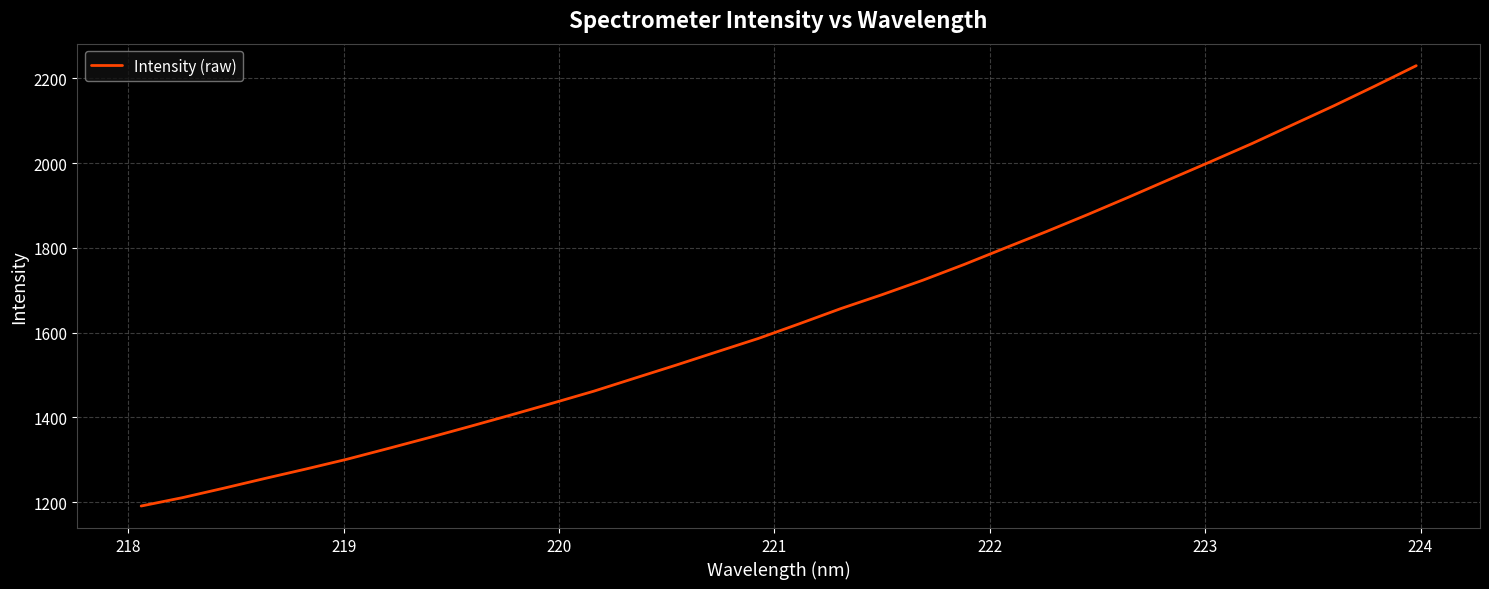

Is this an area chart (filled region under the line)?

No